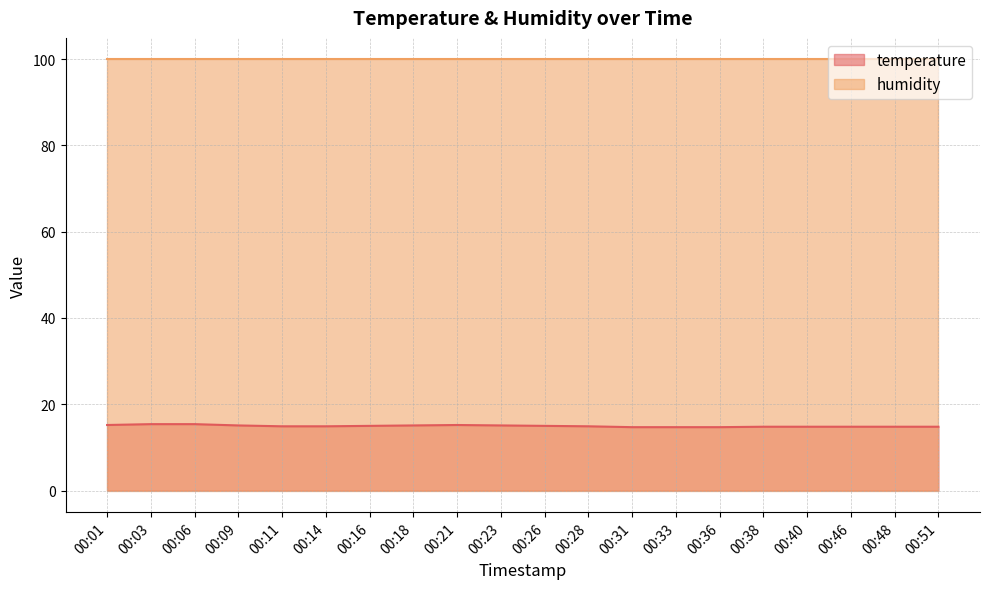

What is the difference between the values at 00:14 and 00:21?

0.3